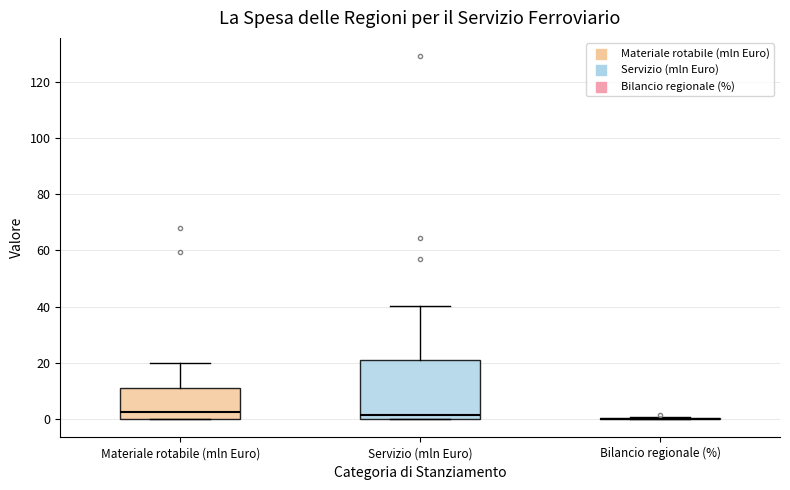

Reading left to right, transcribe this box plot: for each box, give where its median line is, the range the box spans, and where its two whiskers end, as read against the y-axis. The values are not printed on the chart, so give them approximately, as read against the axis.

Materiale rotabile (mln Euro): median 2, box 0 to 12, whiskers 0 to 20
Servizio (mln Euro): median 2, box 0 to 22, whiskers 0 to 40
Bilancio regionale (%): box collapsed to a line at 0, whiskers 0 to 0